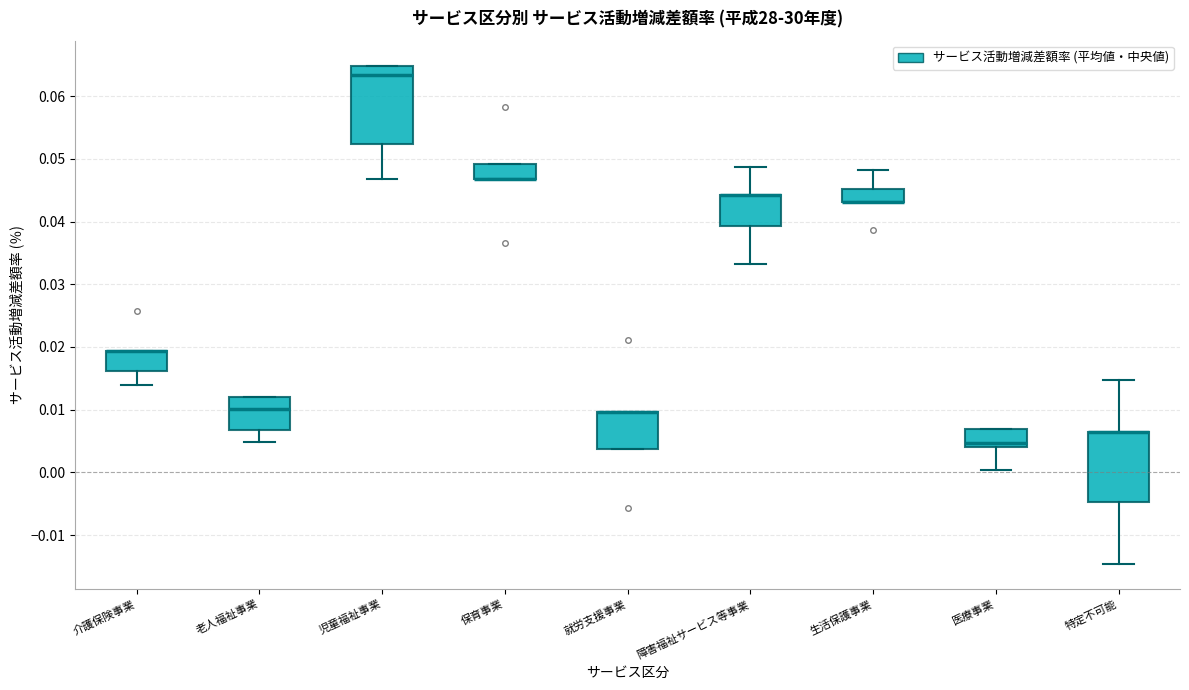

Reading left to right, transcribe this box plot: for each box, give where its median line is, the range the box spans, and where its two whiskers end, as read against the y-axis. The values are not printed on the chart, so give them approximately, as read against the axis.

介護保険事業: median 0.019 (drawn on the box's upper edge), box 0.016 to 0.019, whiskers 0.014 to 0.019
老人福祉事業: median 0.010, box 0.007 to 0.012, whiskers 0.005 to 0.012
児童福祉事業: median 0.063, box 0.052 to 0.065, whiskers 0.047 to 0.065
保育事業: median 0.047 (drawn on the box's lower edge), box 0.047 to 0.049, whiskers 0.047 to 0.049
就労支援事業: median 0.010 (drawn on the box's upper edge), box 0.004 to 0.010, whiskers 0.004 to 0.010
障害福祉サービス等事業: median 0.044 (drawn on the box's upper edge), box 0.039 to 0.044, whiskers 0.033 to 0.049
生活保護事業: median 0.043 (drawn on the box's lower edge), box 0.043 to 0.045, whiskers 0.043 to 0.048
医療事業: median 0.005, box 0.004 to 0.007, whiskers 0.000 to 0.007
特定不可能: median 0.006 (drawn on the box's upper edge), box -0.005 to 0.006, whiskers -0.015 to 0.015